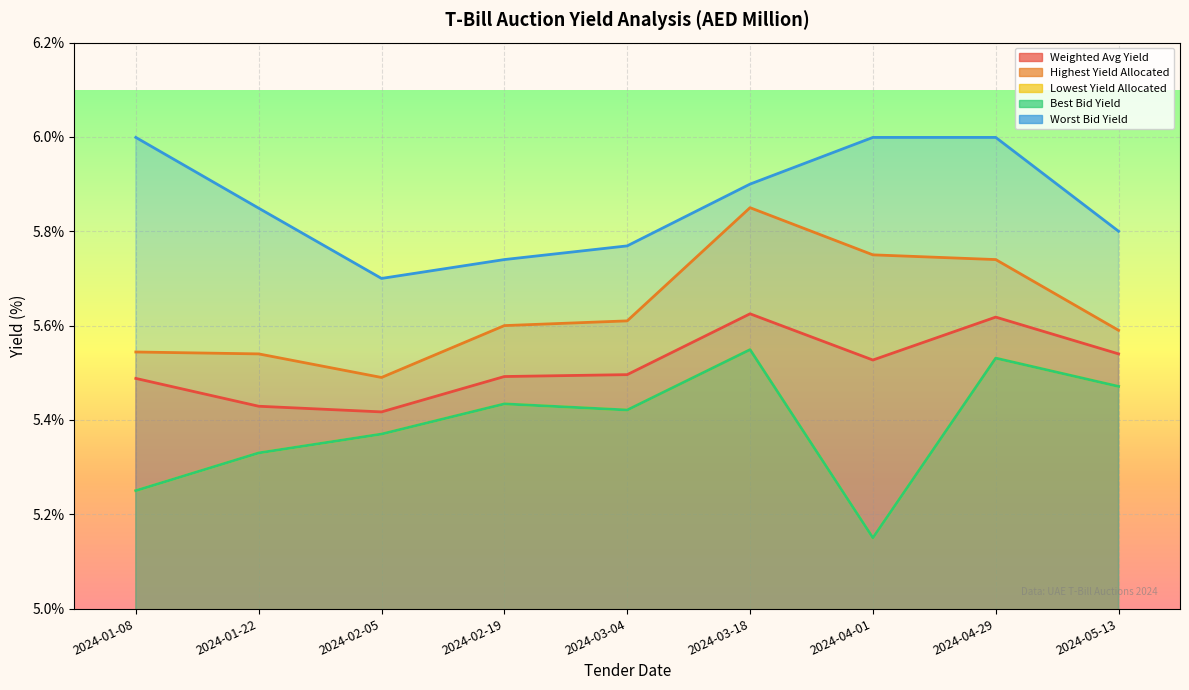

Between 2024-01-22 and 2024-03-04, which series saw the biggest shift?

Lowest Yield Allocated